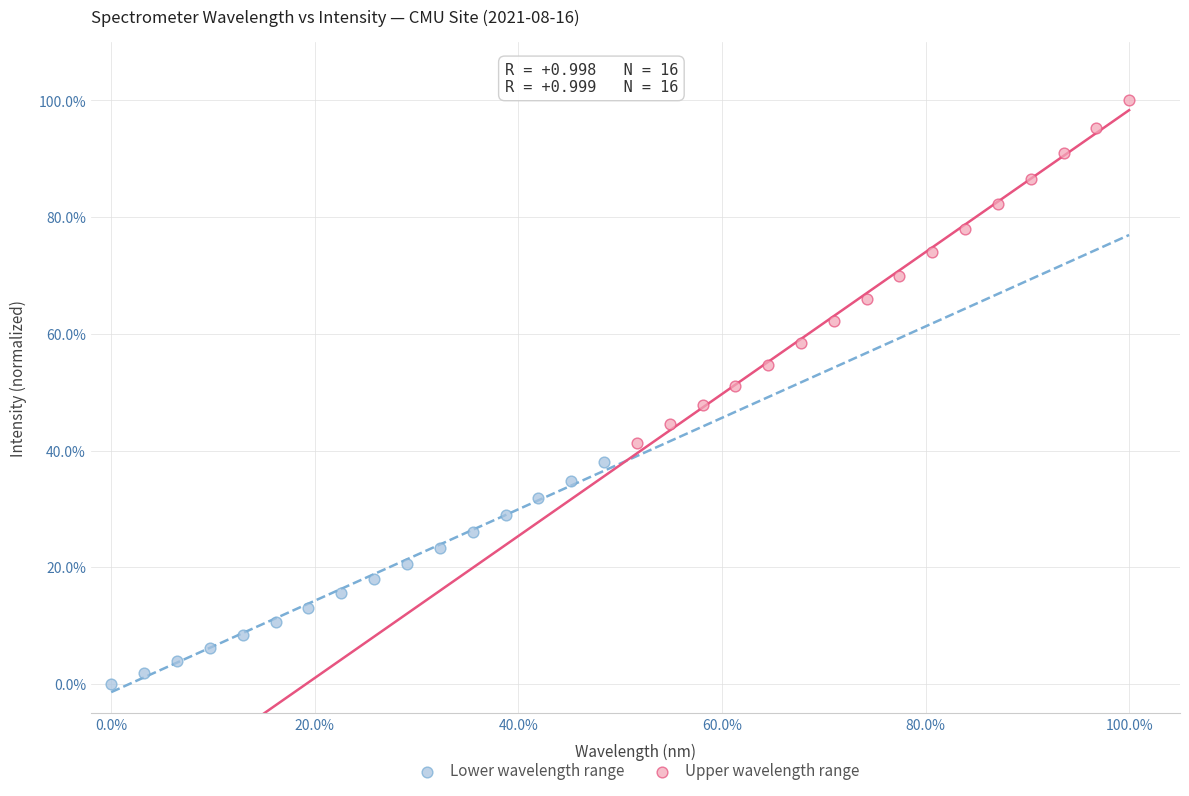

What are all the series names shown in the legend?

Lower wavelength range, Upper wavelength range